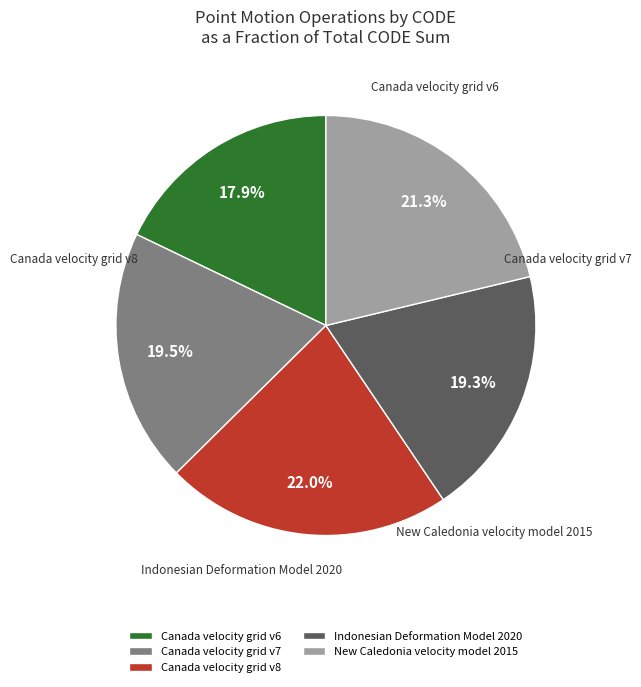

The New Caledonia velocity model 2015 slice represents 14% of the pie. True or false?

False